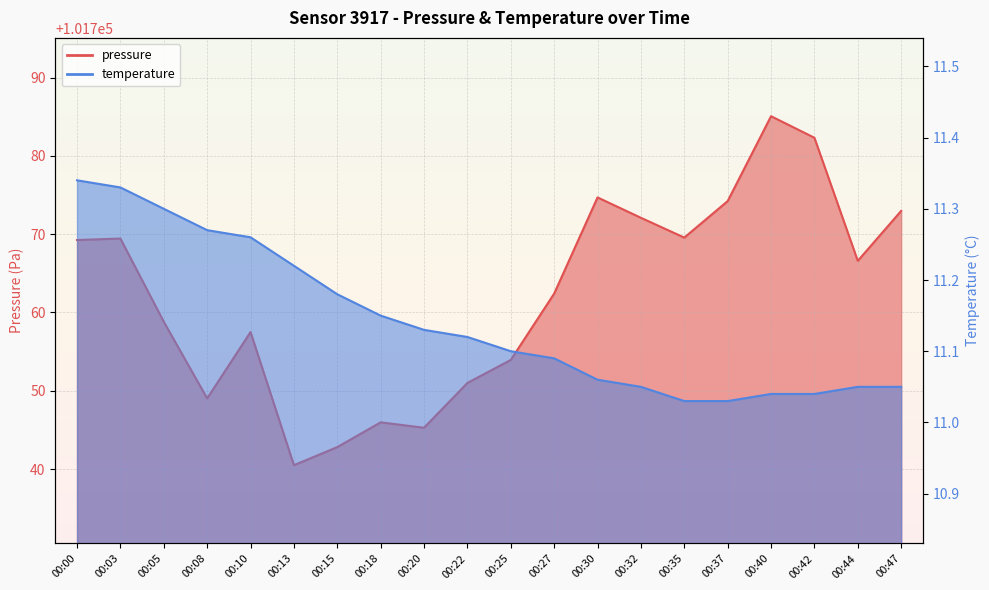

What is the difference between the highest and lowest values at 00:00?

101757.9